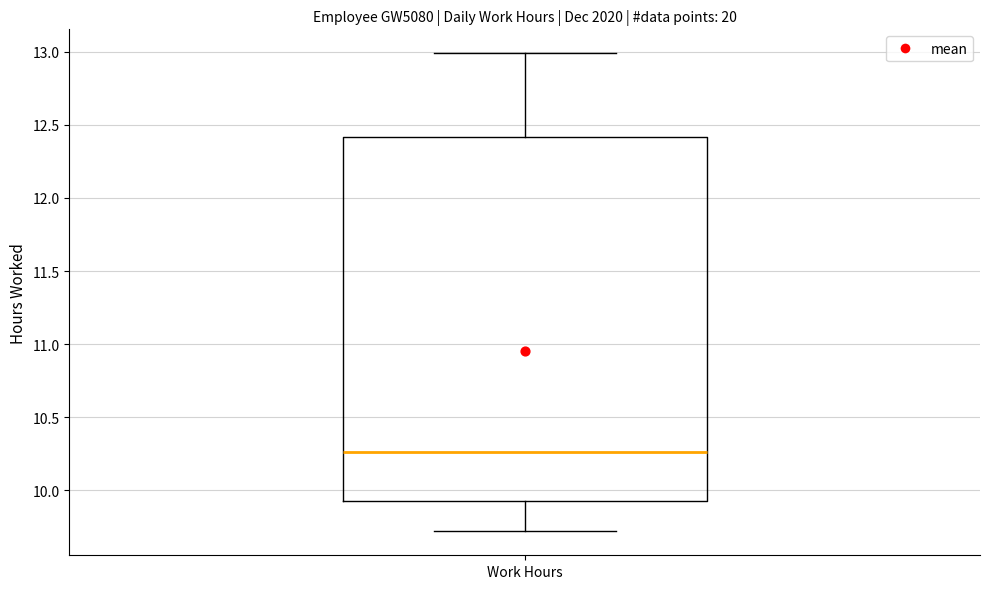

Where does the upper whisker of the box for Work Hours end on the y-axis? The values are not printed on the chart, so give them approximately, as read against the axis.

13.00